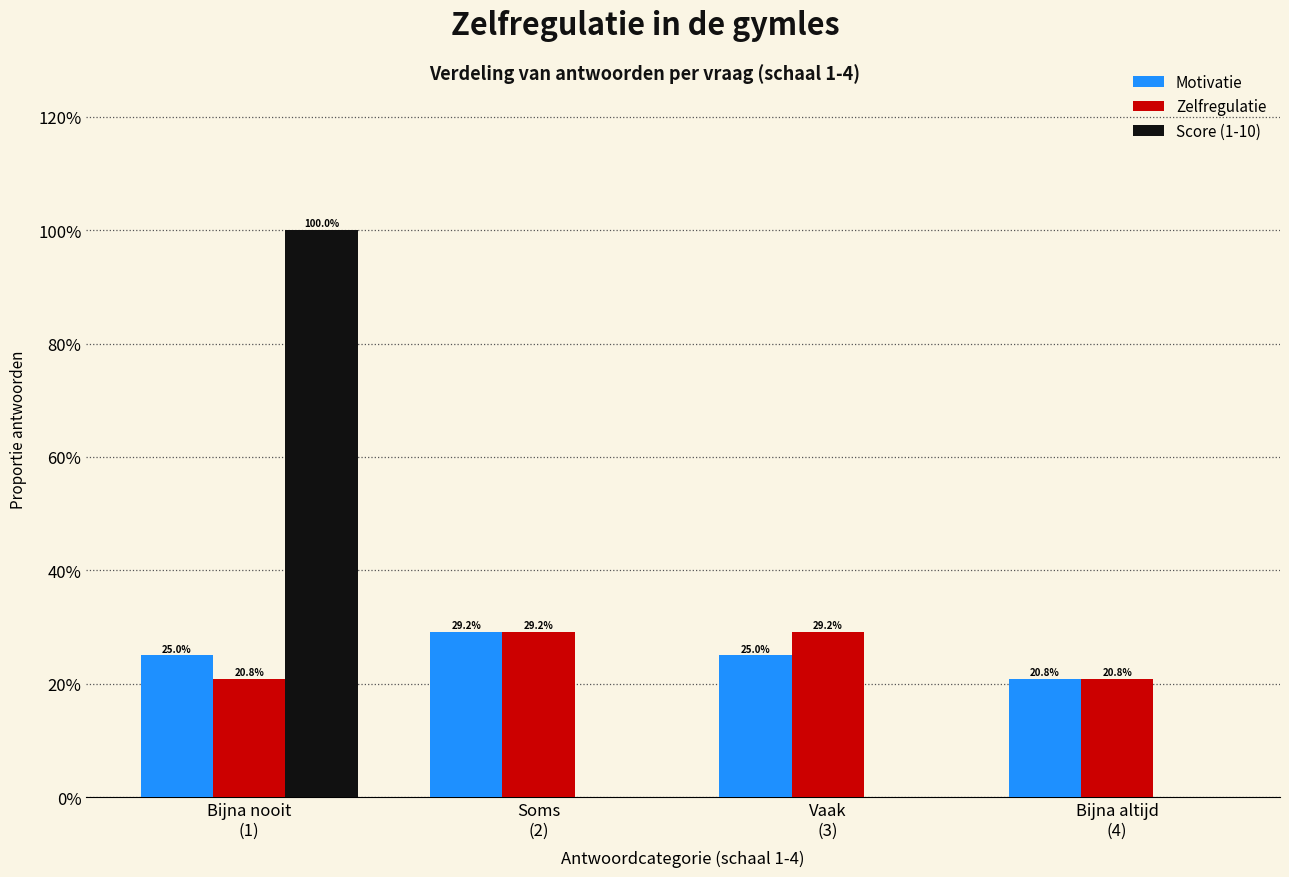

Are the bars horizontal?

No